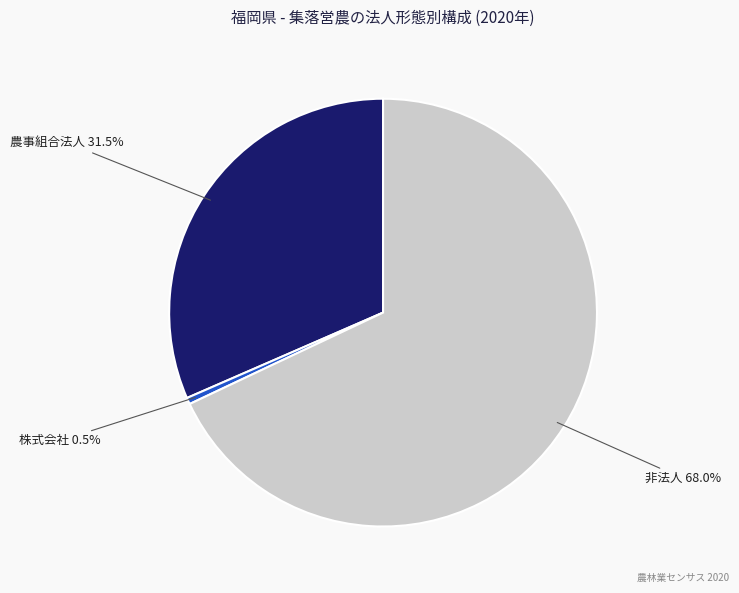

Is there any slice that represents more than half of the pie?

Yes